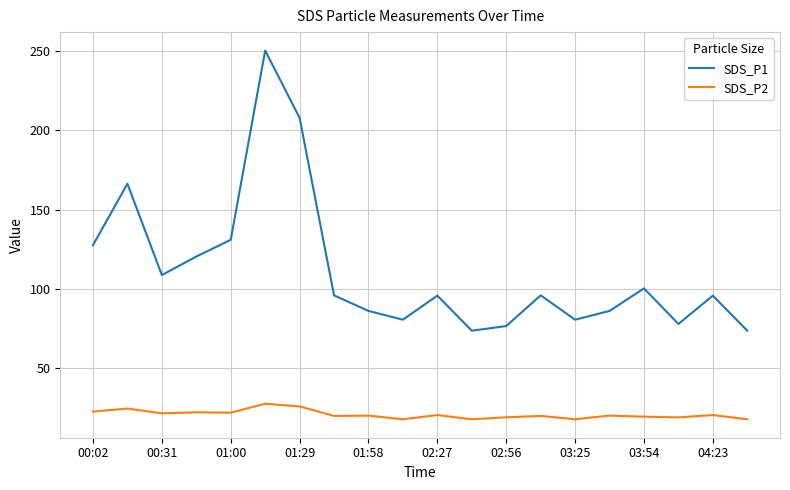

True or false: SDS_P1 and SDS_P2 cross at least once.

False